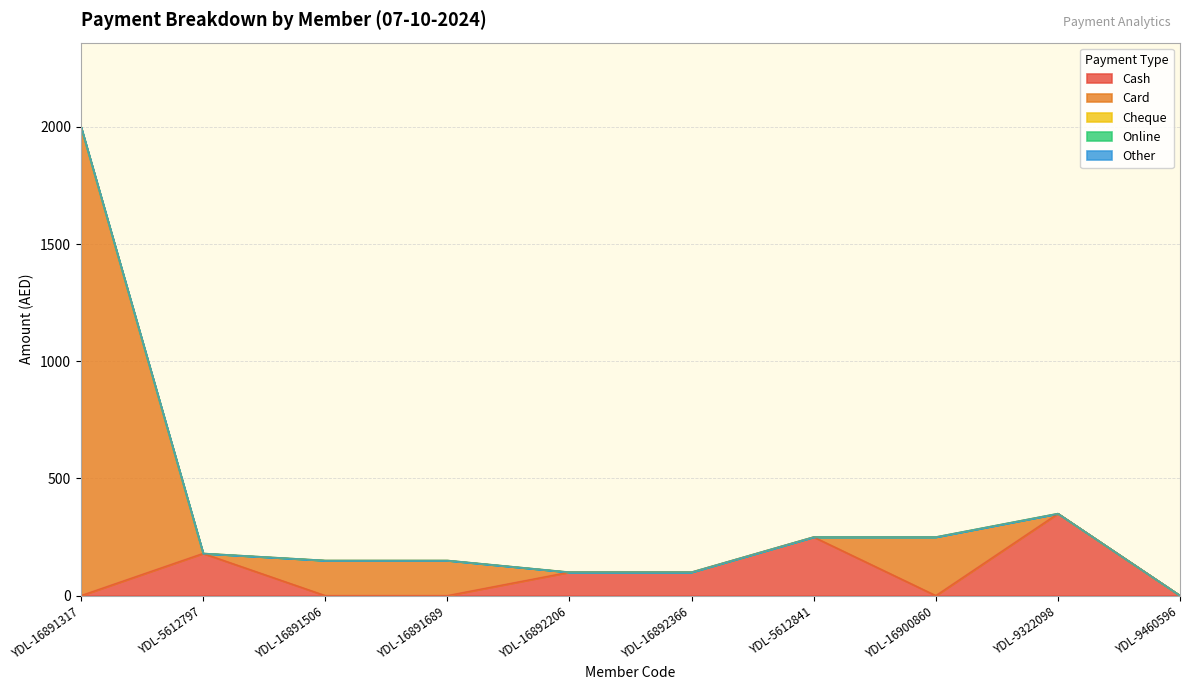

Between YDL-16892366 and YDL-16892206, which is larger?

YDL-16892366